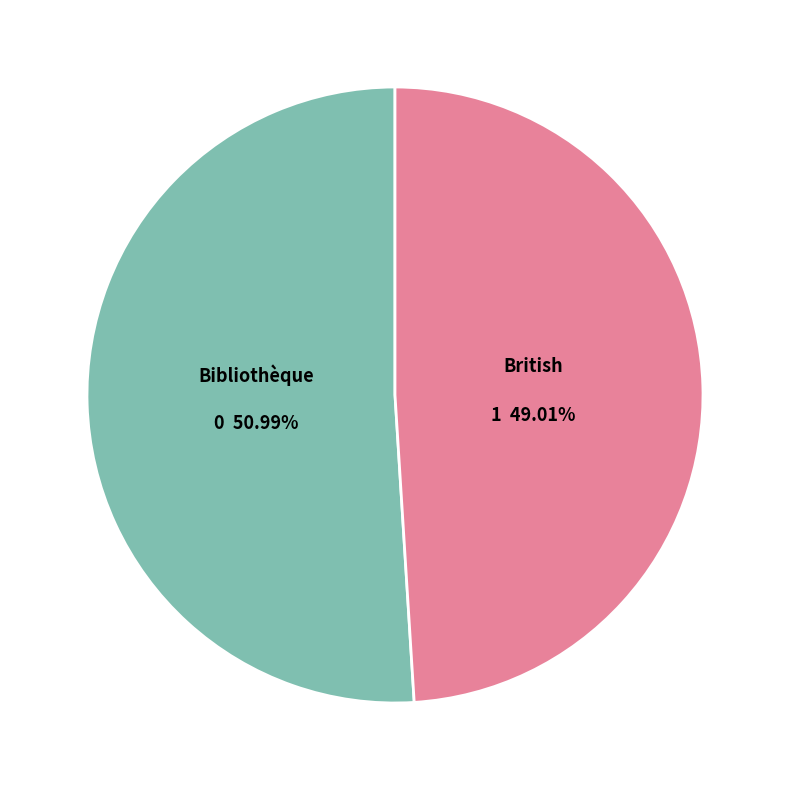

Is there a majority slice in this chart?

Yes